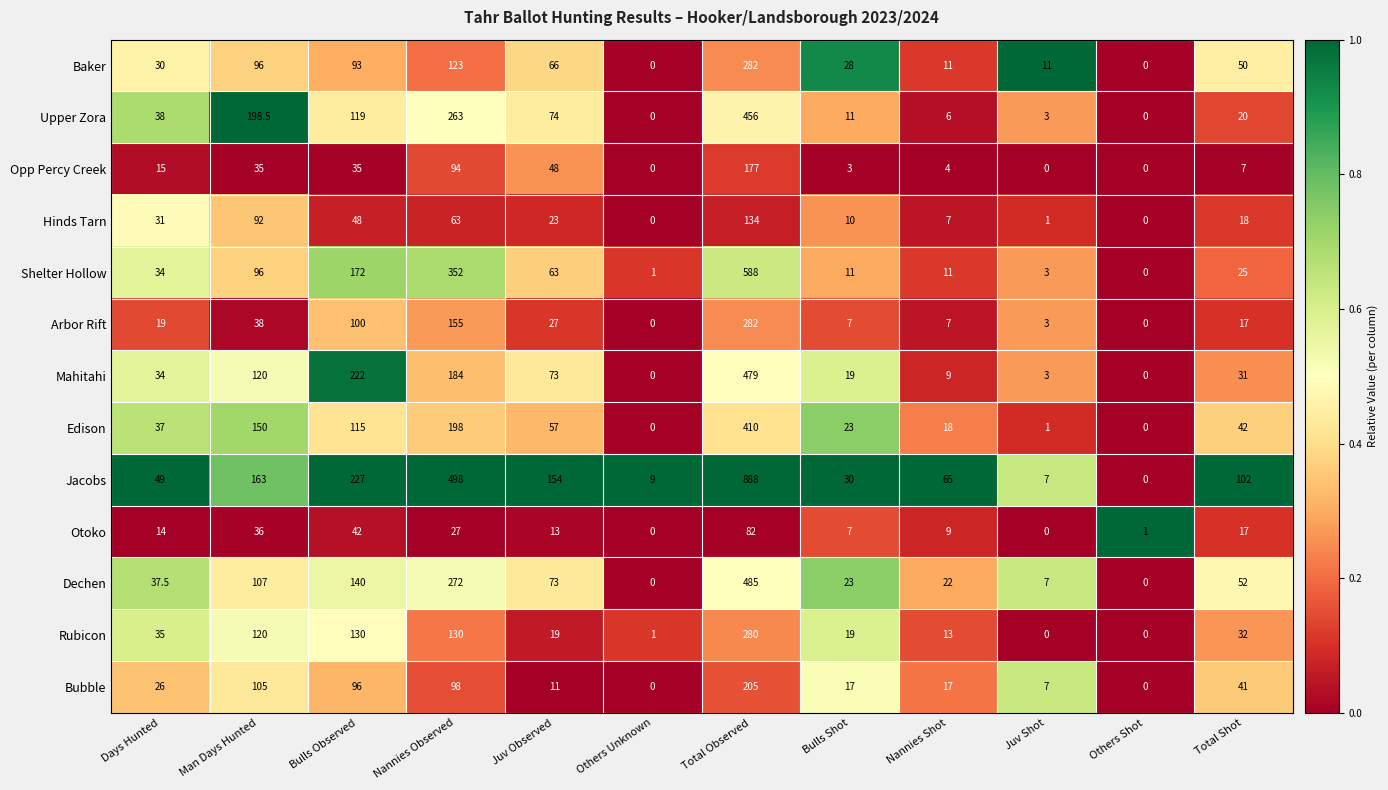

What is the difference between the highest and lowest values at Nannies Shot?

61.0